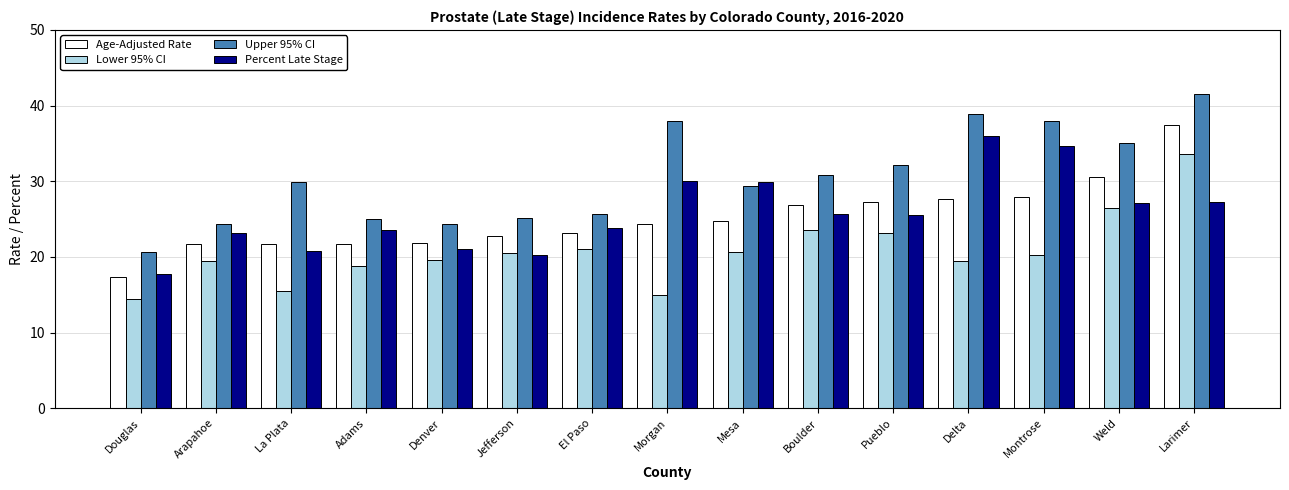

True or false: Age-Adjusted Rate has a value of 37.3 at Jefferson.

False